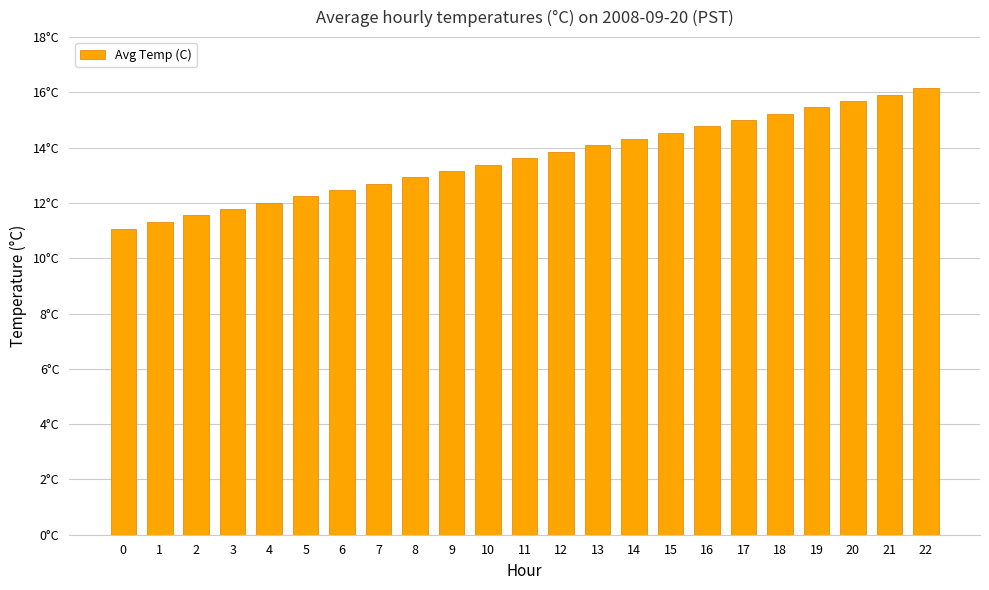

Reading right to left, transcribe all the data shown in this chart.

16.1	15.9	15.7	15.5	15.2	15.0	14.8	14.5	14.3	14.1	13.8	13.6	13.4	13.2	12.9	12.7	12.5	12.2	12.0	11.8	11.6	11.3	11.1